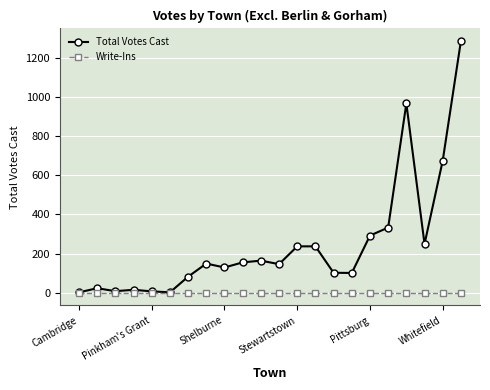

What is the maximum value shown in the chart?

1286